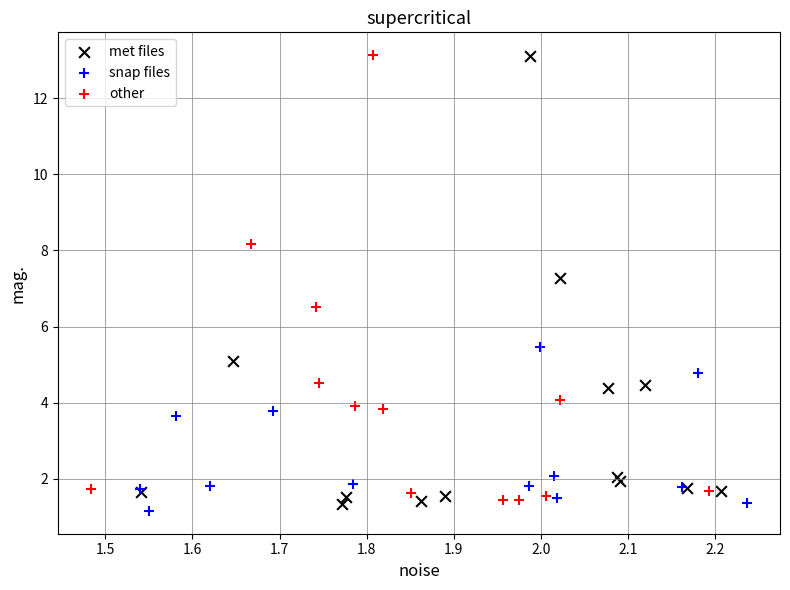

What are all the series names shown in the legend?

met files, snap files, other